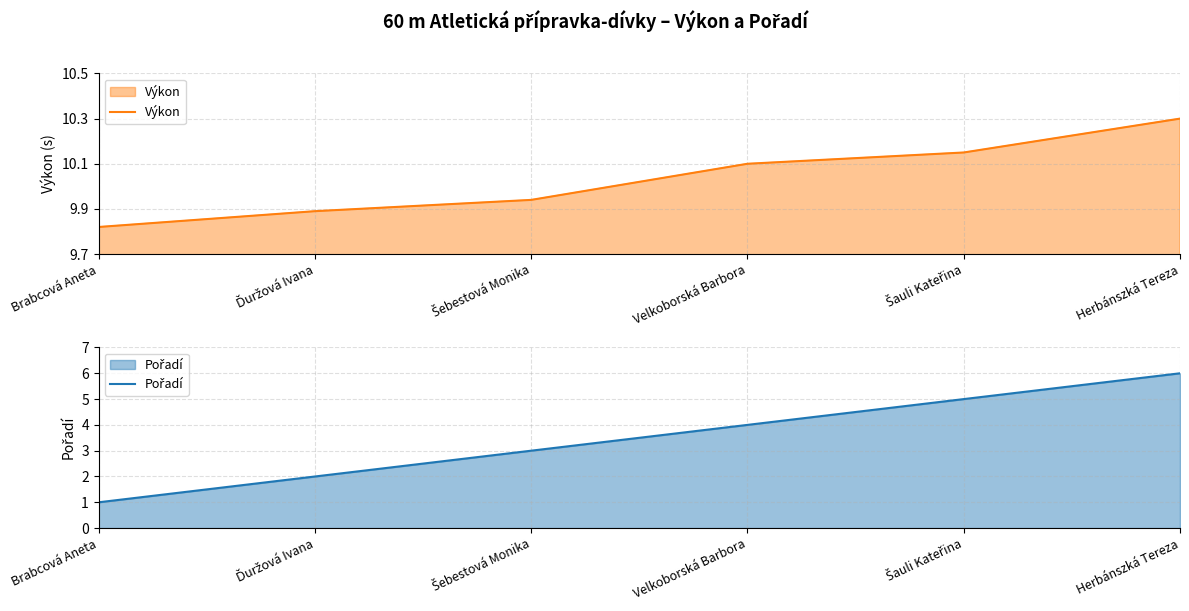

Where does the Výkon series first go above 10?

Velkoborská Barbora